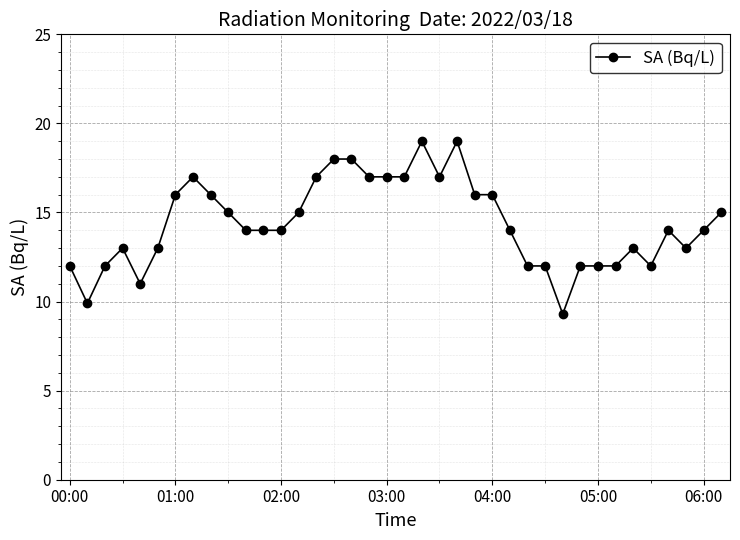

True or false: the data has more than 1 interior local peaks.

True